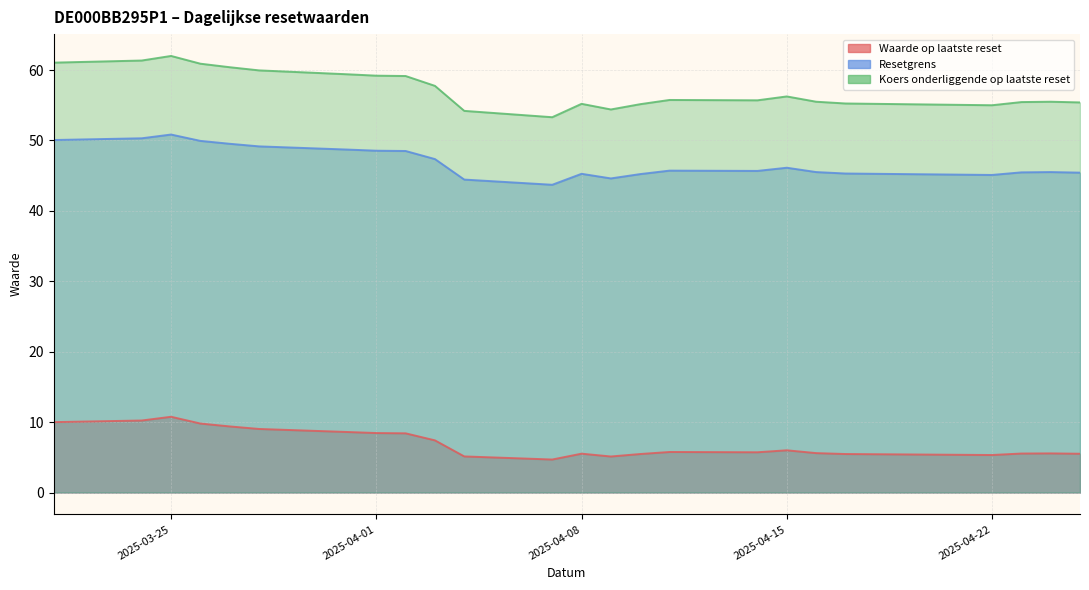

What is the value of the Waarde op laatste reset point at the 17th from the left?

5.7